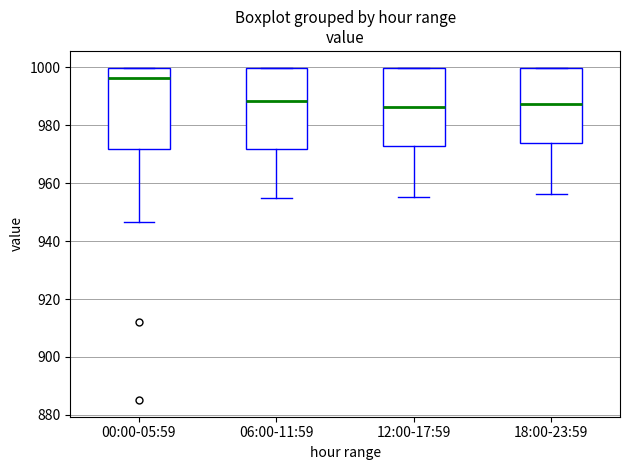

Reading left to right, read every box against the y-axis: the position of its median line, the range the box covers, and the ends of its whiskers. The values are not printed on the chart, so give them approximately, as read against the axis.

00:00-05:59: median 996, box 972 to 1000, whiskers 946 to 1000
06:00-11:59: median 988, box 972 to 1000, whiskers 954 to 1000
12:00-17:59: median 986, box 972 to 1000, whiskers 956 to 1000
18:00-23:59: median 988, box 974 to 1000, whiskers 956 to 1000